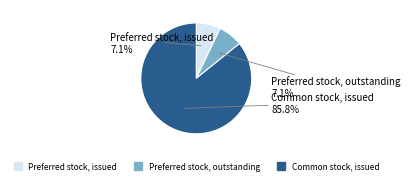

Which category has the biggest portion of the pie?

Common stock, issued